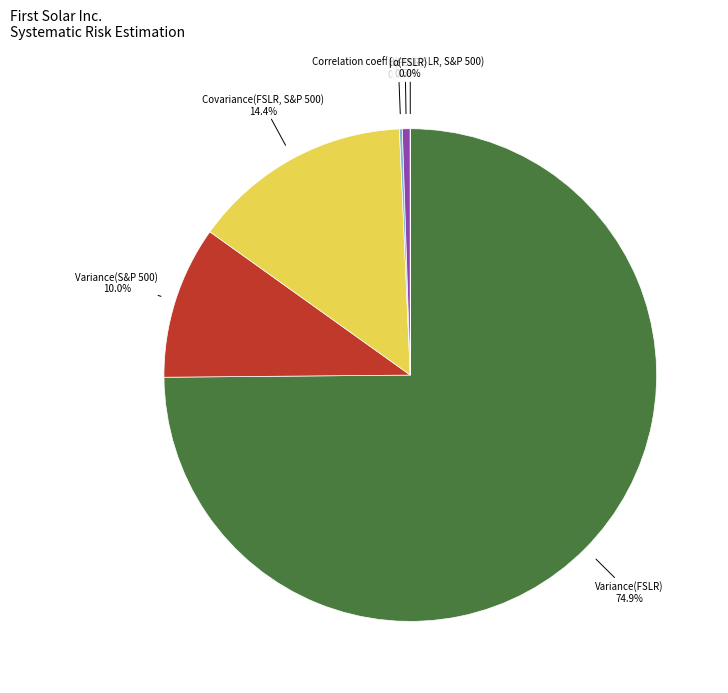

To the nearest percent, what is the difference between the largest and smallest slice percentages?

75%